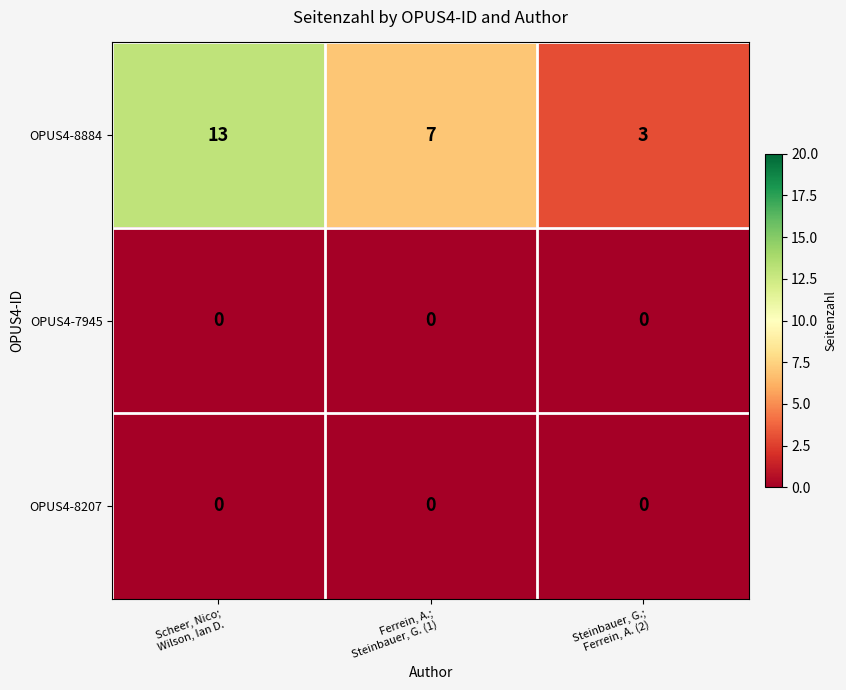

Reading left to right, extract all data points from this chart.

OPUS4-8884: 13	7	3
OPUS4-7945: 0	0	0
OPUS4-8207: 0	0	0